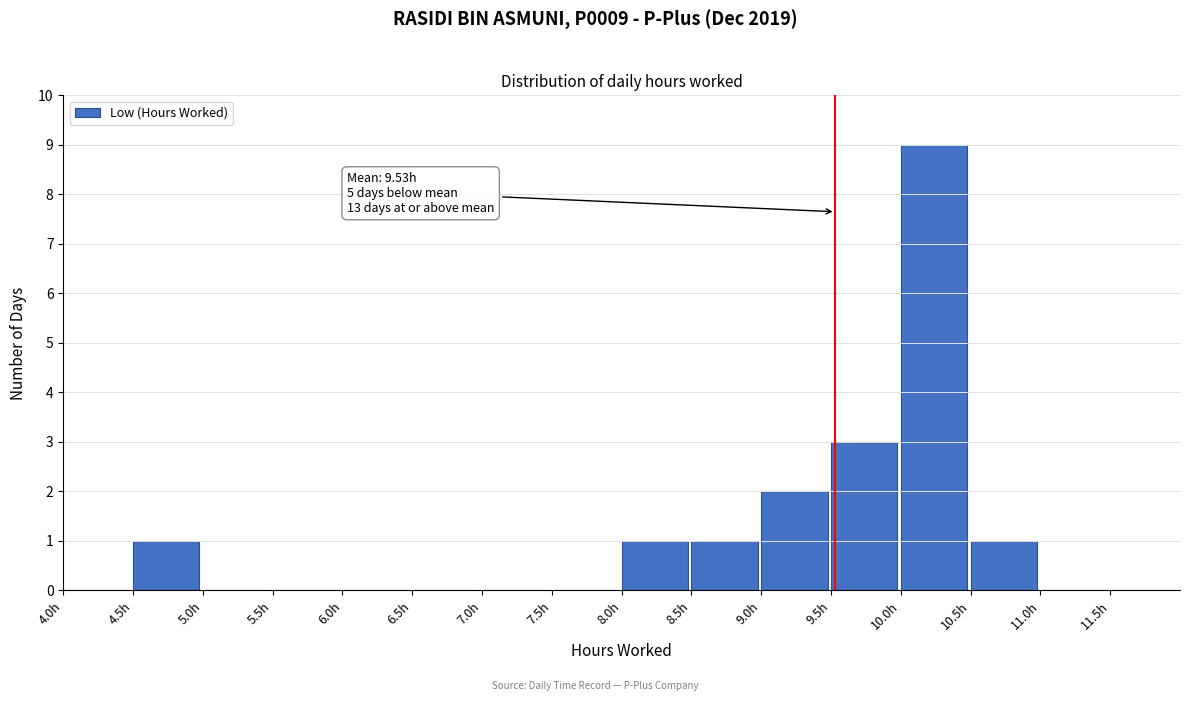

Which range on the x-axis has the tallest bar?

10.0 to 10.5